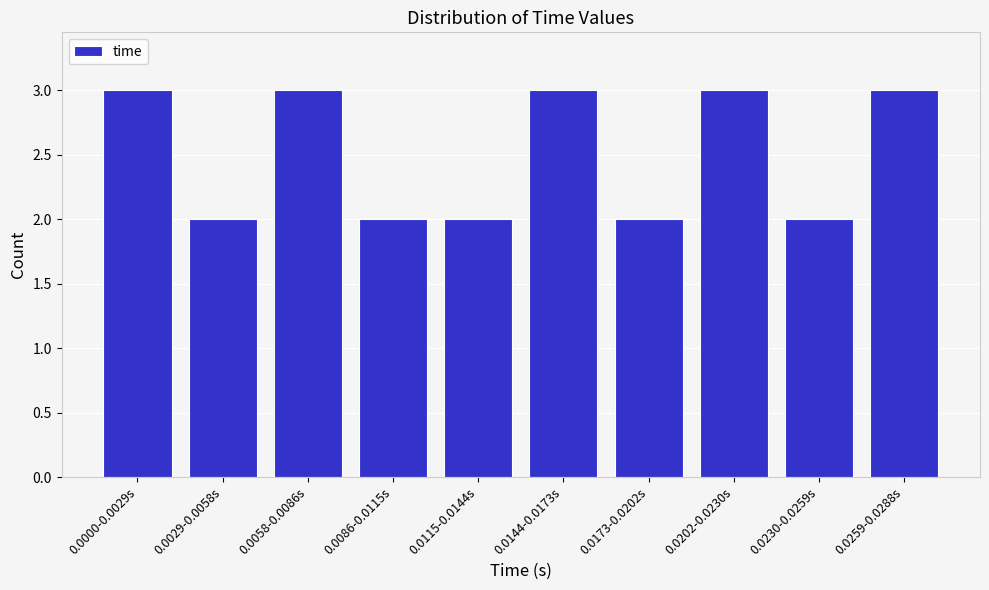

Reading right to left, what are all the values shown in this chart?

0.0259-0.0288s=3	0.0230-0.0259s=2	0.0202-0.0230s=3	0.0173-0.0202s=2	0.0144-0.0173s=3	0.0115-0.0144s=2	0.0086-0.0115s=2	0.0058-0.0086s=3	0.0029-0.0058s=2	0.0000-0.0029s=3